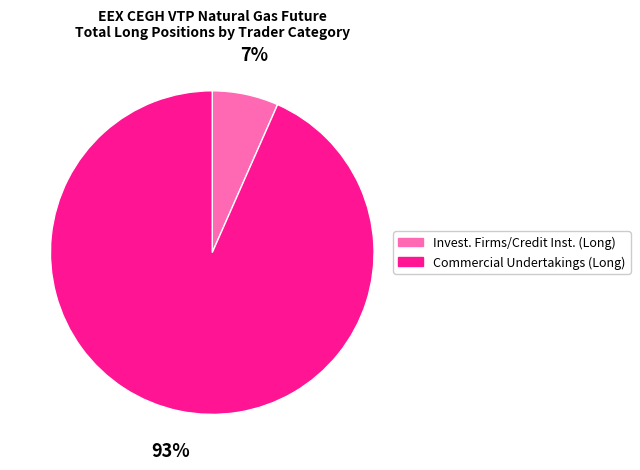

Count the number of slices in the pie.

2